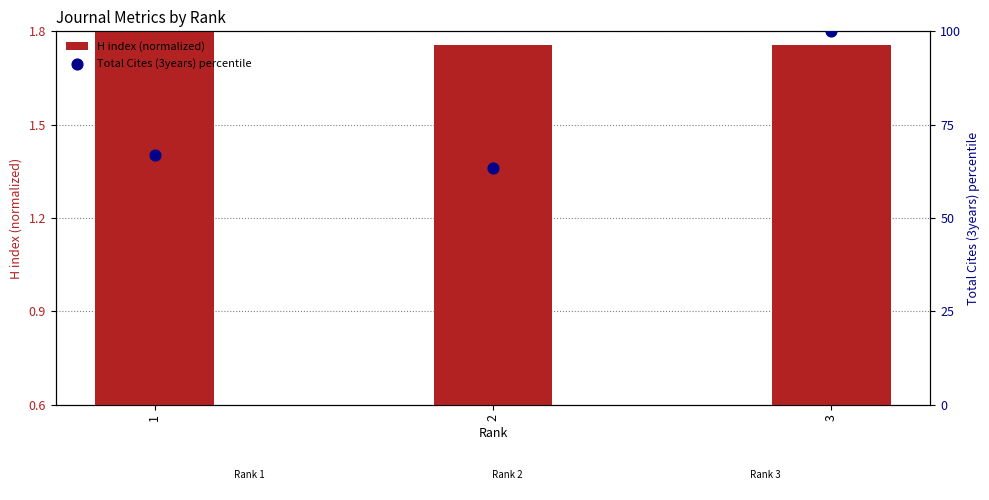

At how many categories does at least one series exceed 69?

1